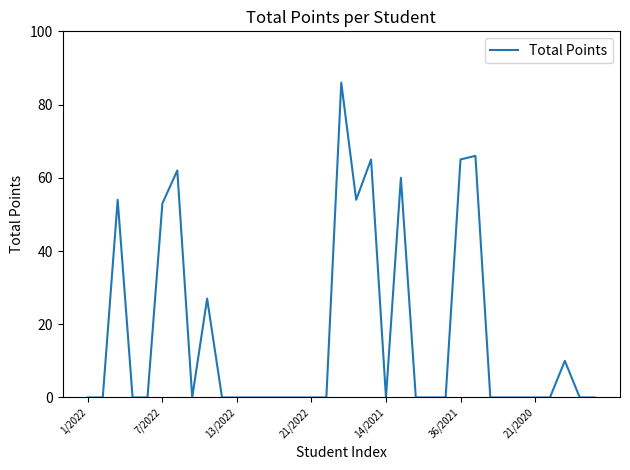

What is the maximum value shown in the chart?

86